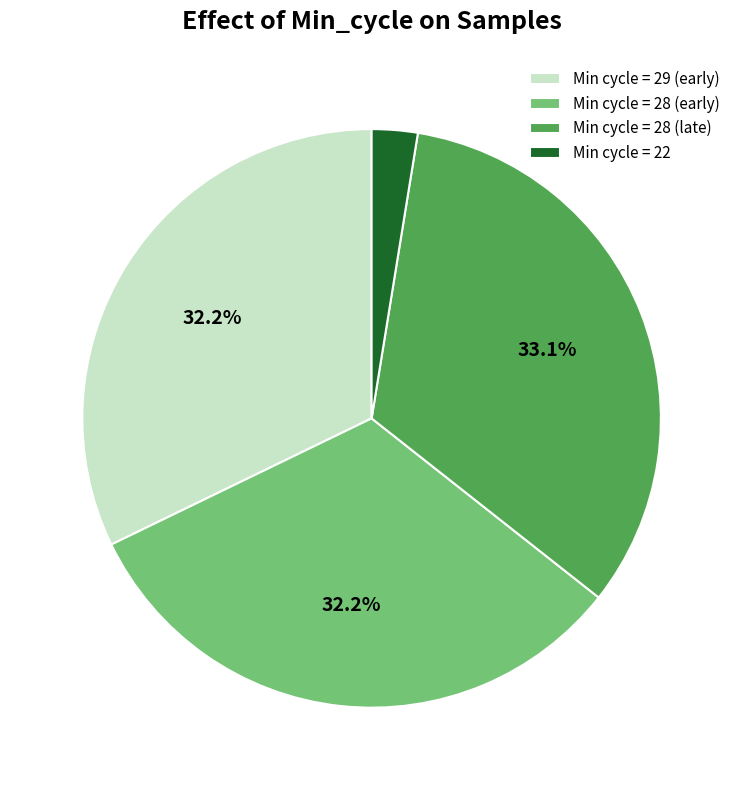

What is the ratio of the value at Min cycle = 28 (late) to the value at Min cycle = 28 (early)?

1.0